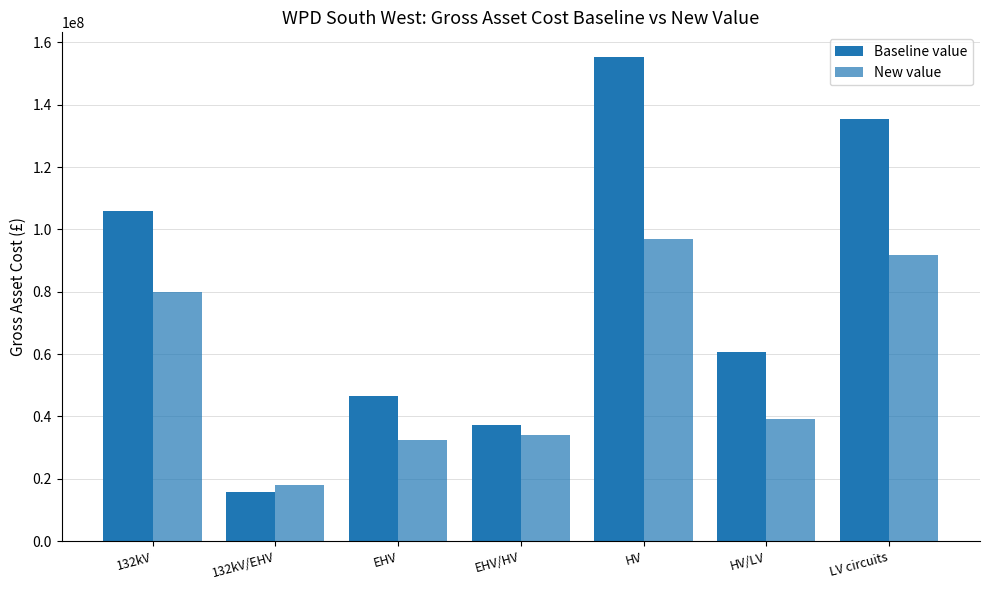

Between EHV/HV and HV/LV, which is larger?

HV/LV